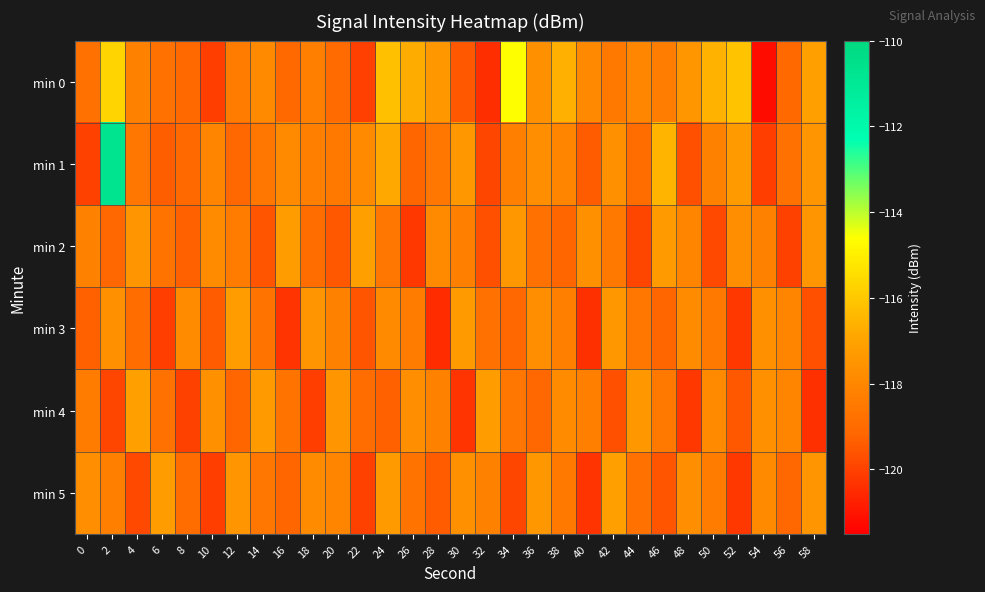

At which category is the sum across all series the highest?

2